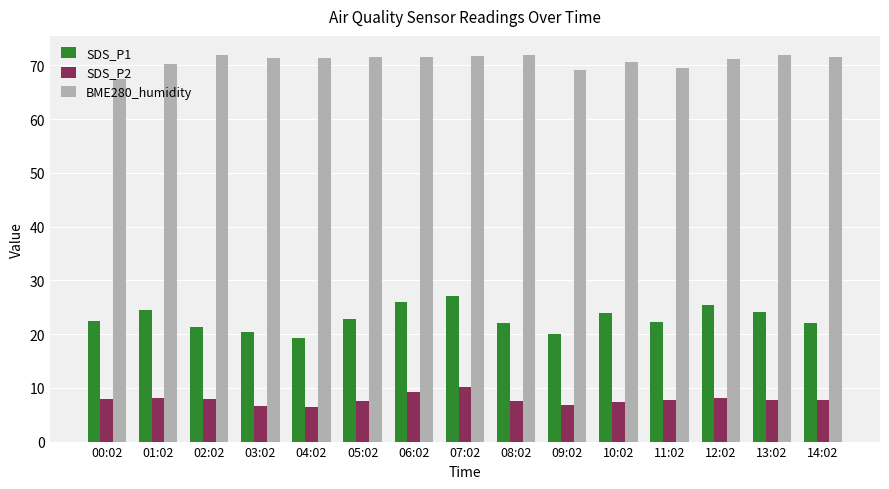

At 00:02, list the series in order from smallest to largest.

SDS_P2, SDS_P1, BME280_humidity